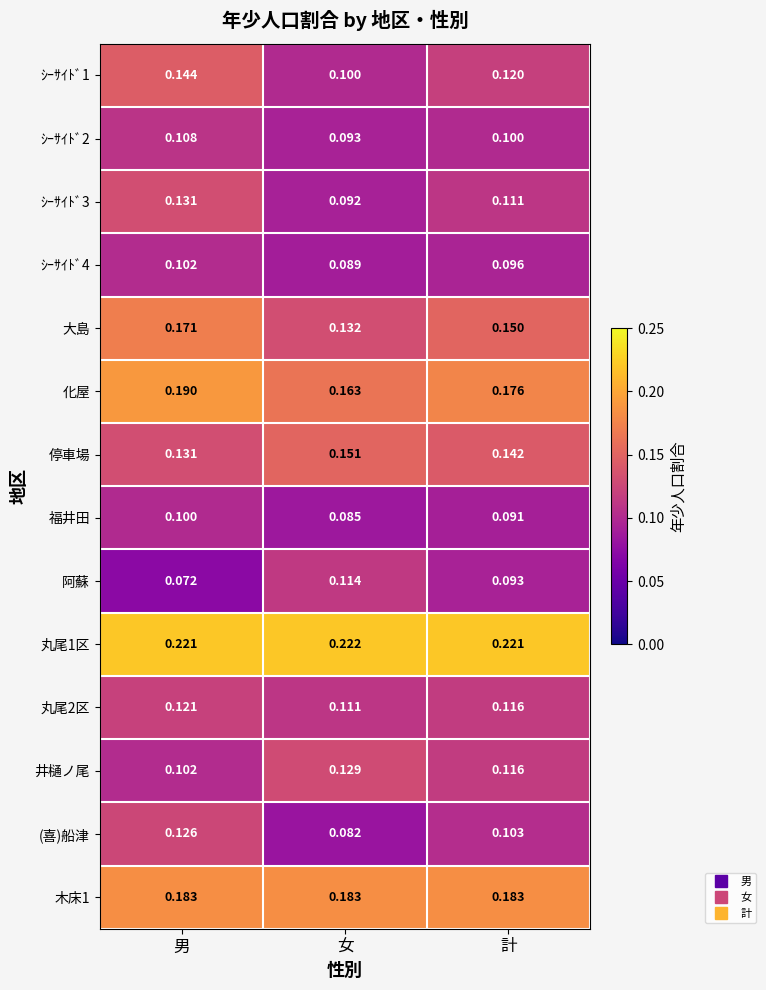

Where is (喜)船津 nearest to the value 0?

女